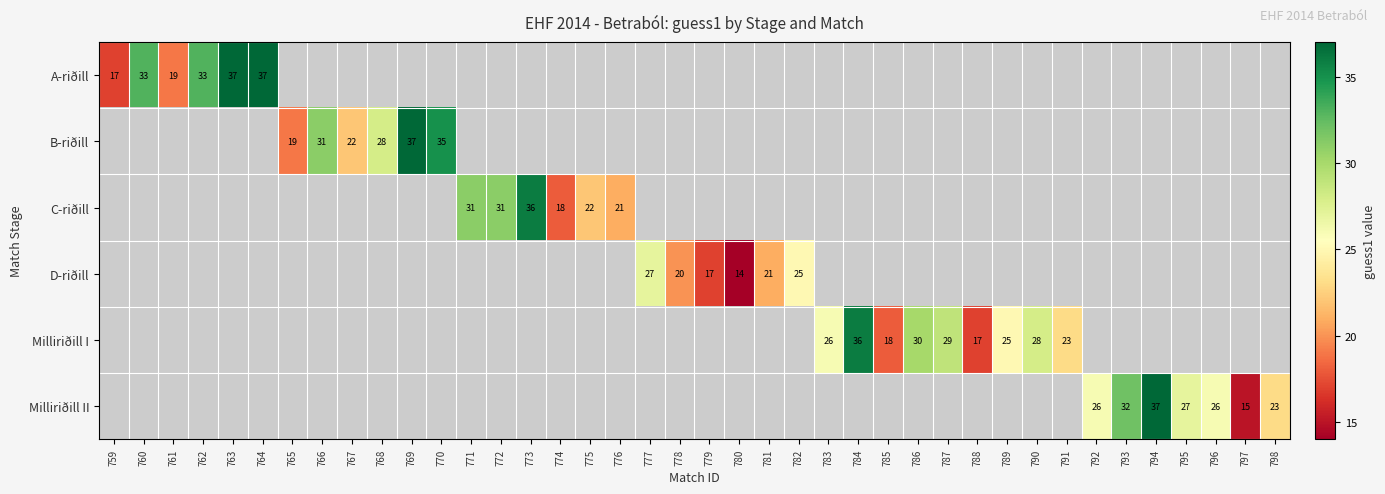

The C-riðill series shows 15 at 771. True or false?

False